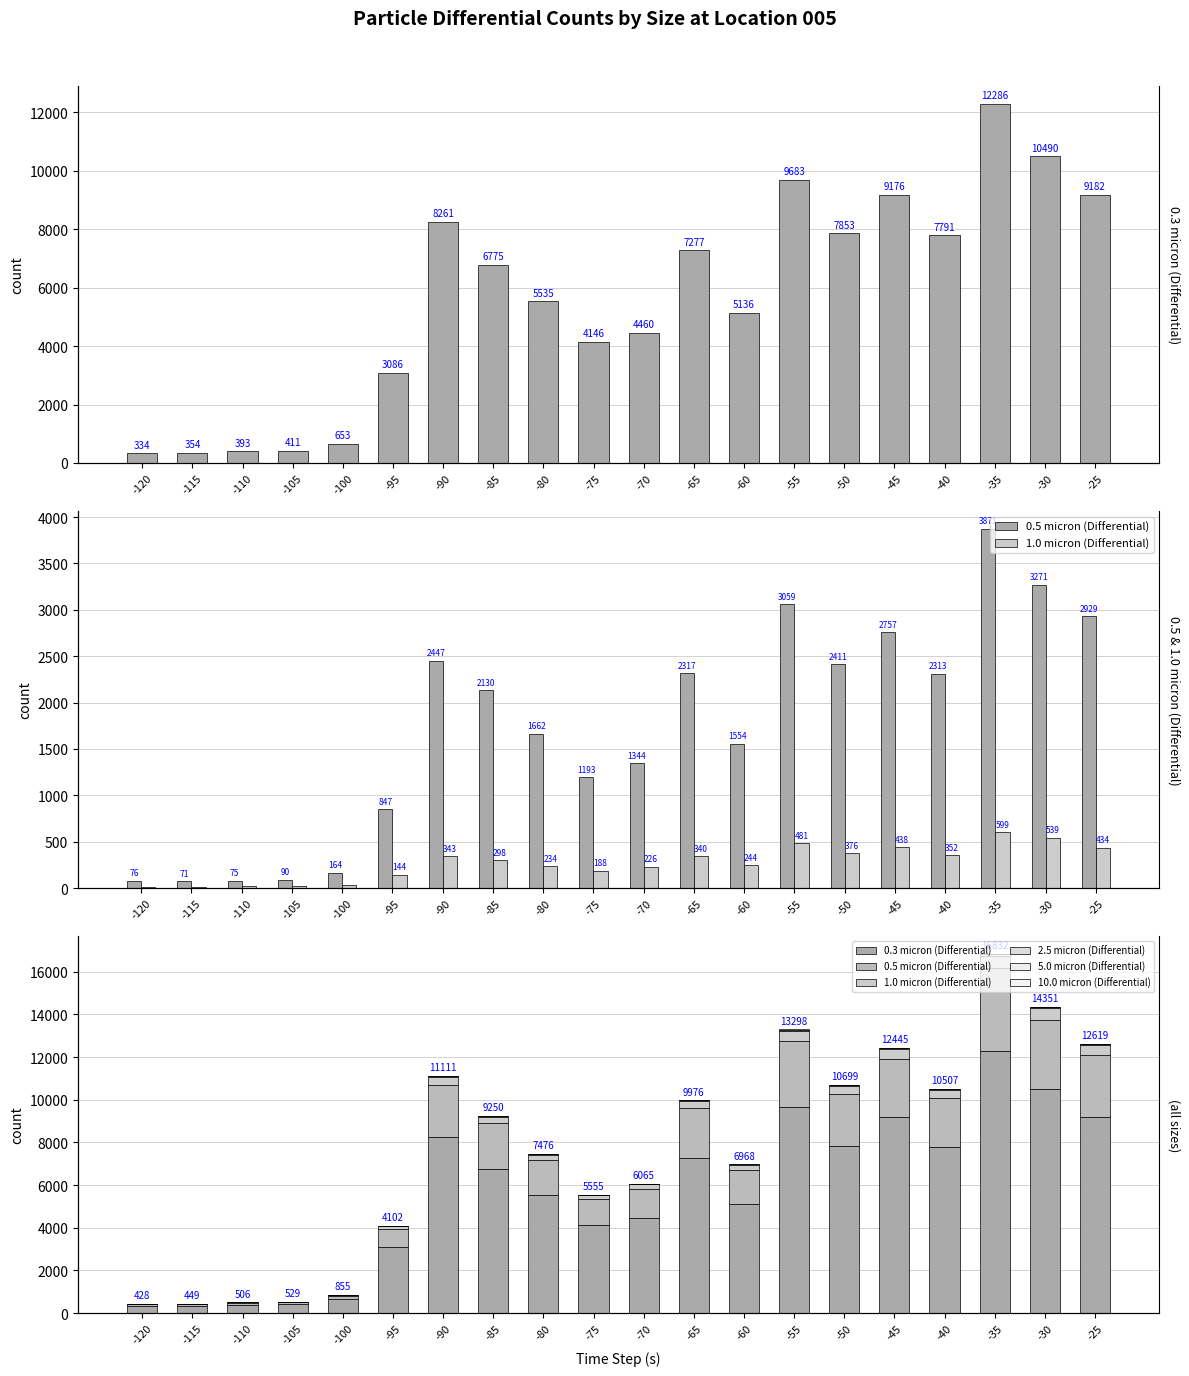

How many data points in 0.3 micron (Differential) are above 6775?

9